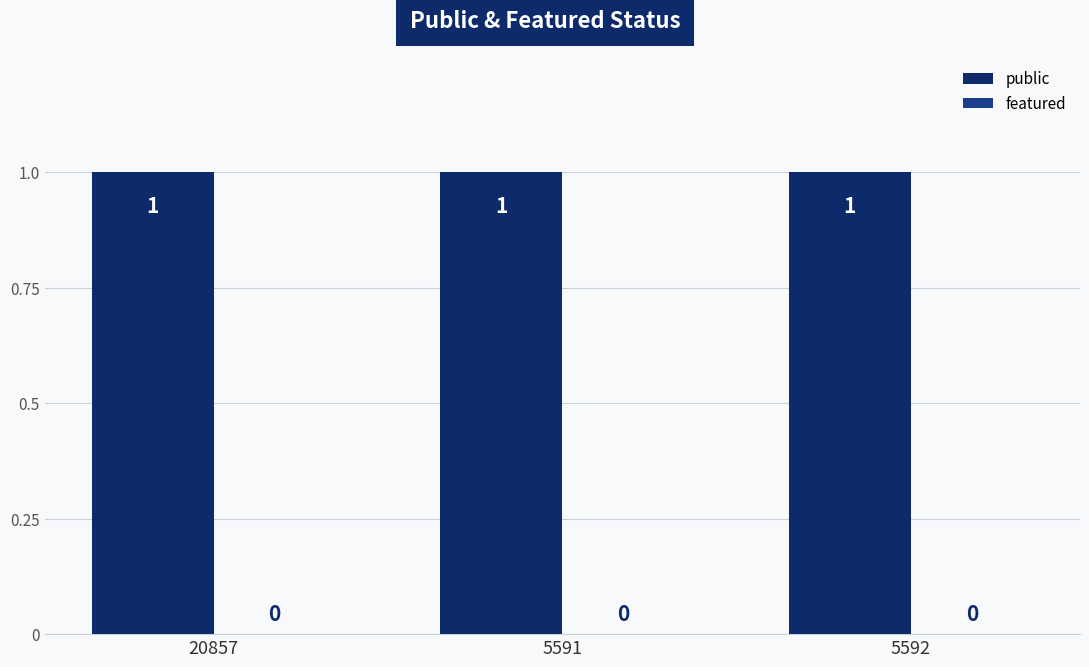

List the series in order of their overall mean, lowest first.

featured, public